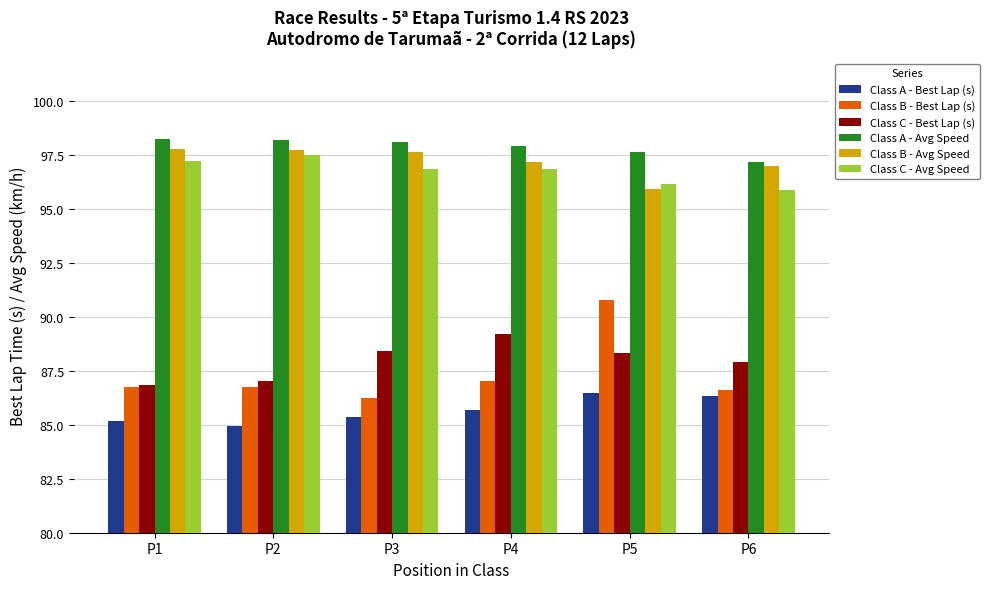

Which series changed the most between P1 and P4?

Class C - Best Lap (s)